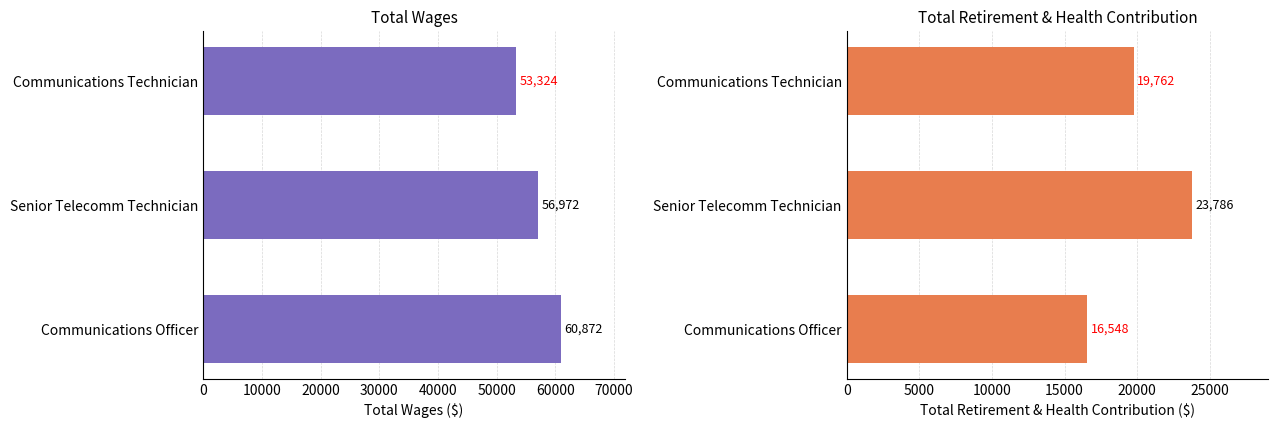

Rank the series at Communications Officer from highest to lowest value.

Total Wages, Total Retirement & Health Contribution